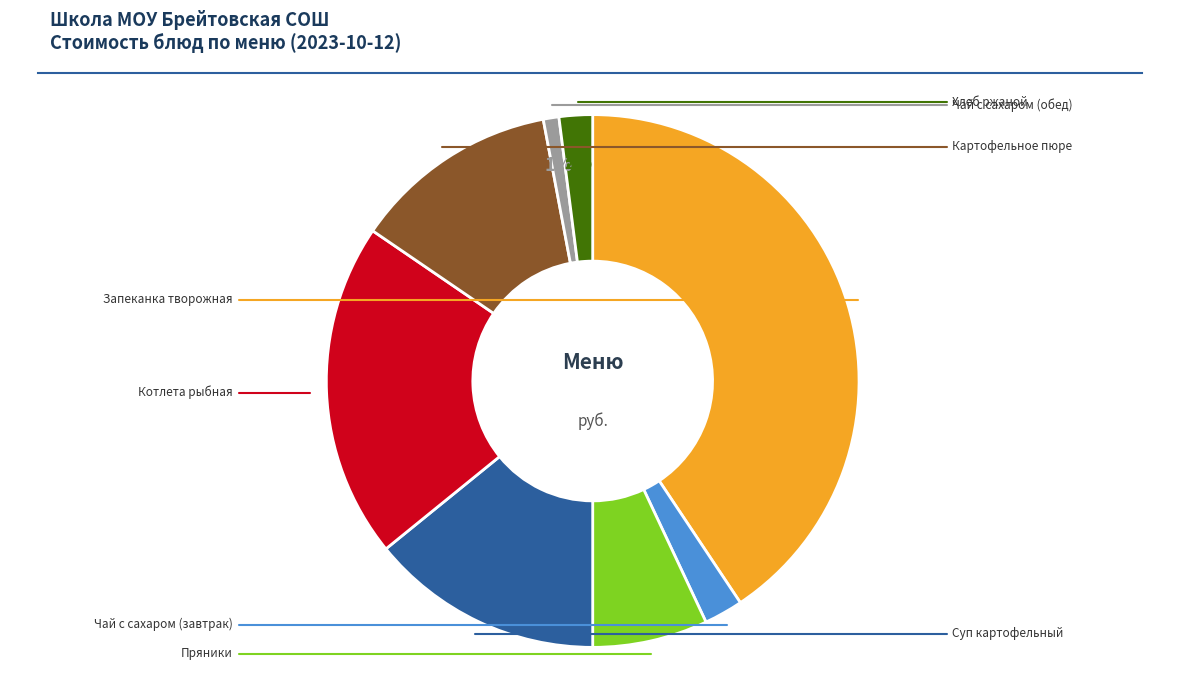

To the nearest percent, what is the difference between the largest and smallest slice percentages?

40%